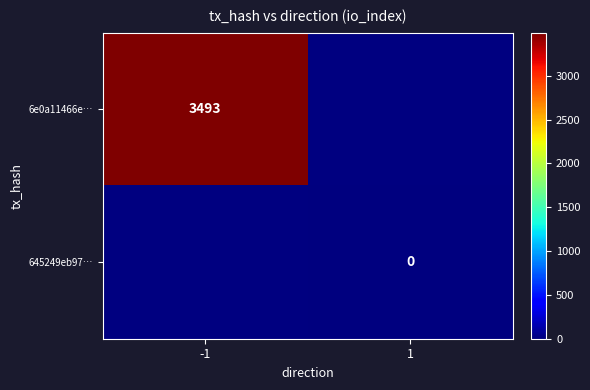

At how many categories does at least one series exceed 3431?

1